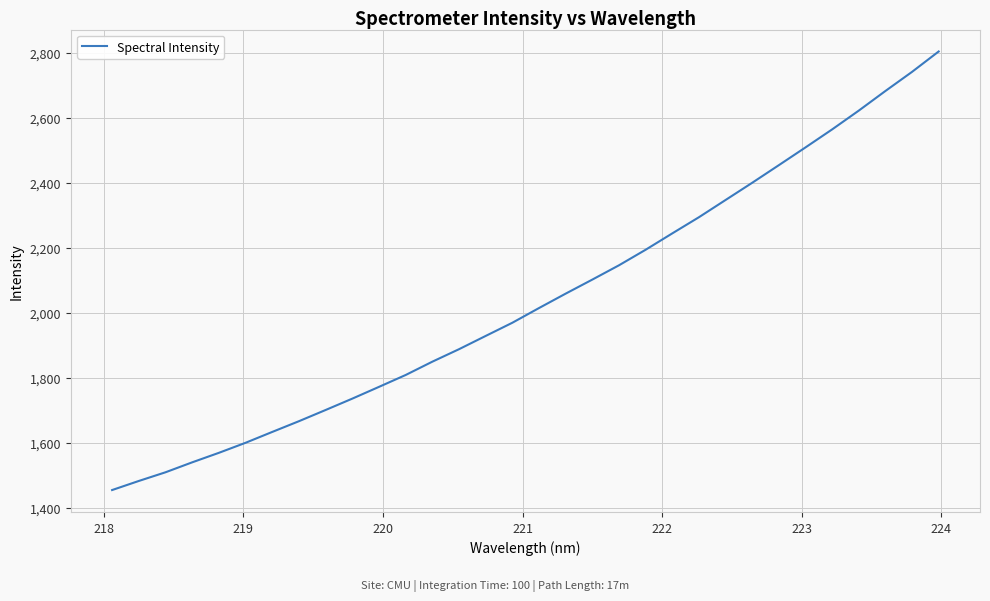

True or false: there are more than 1 points higher than both neighbors.

False